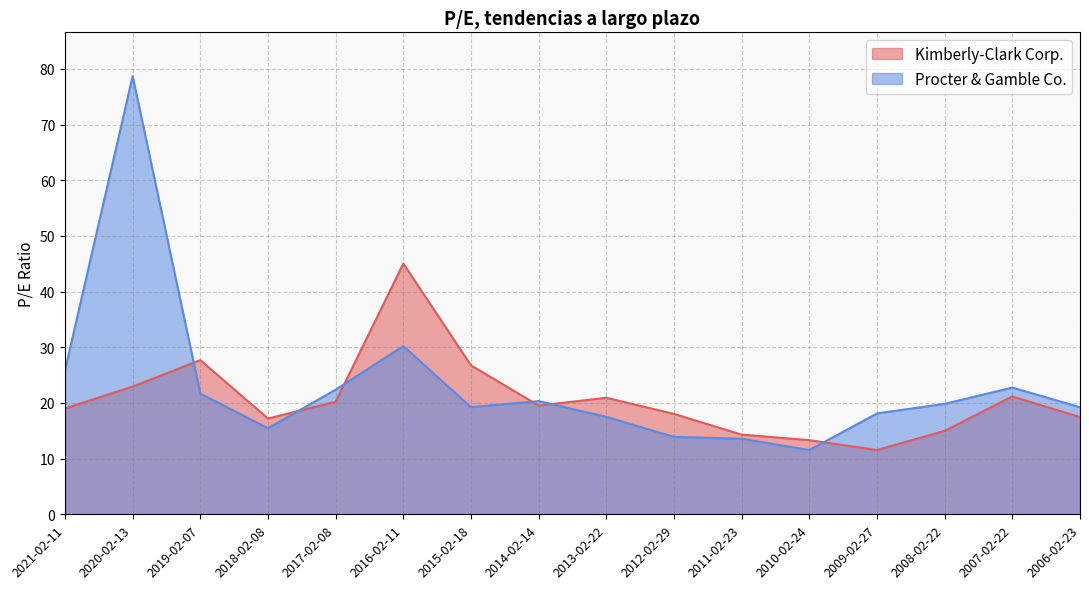

At which category is the sum across all series the highest?

2020-02-13